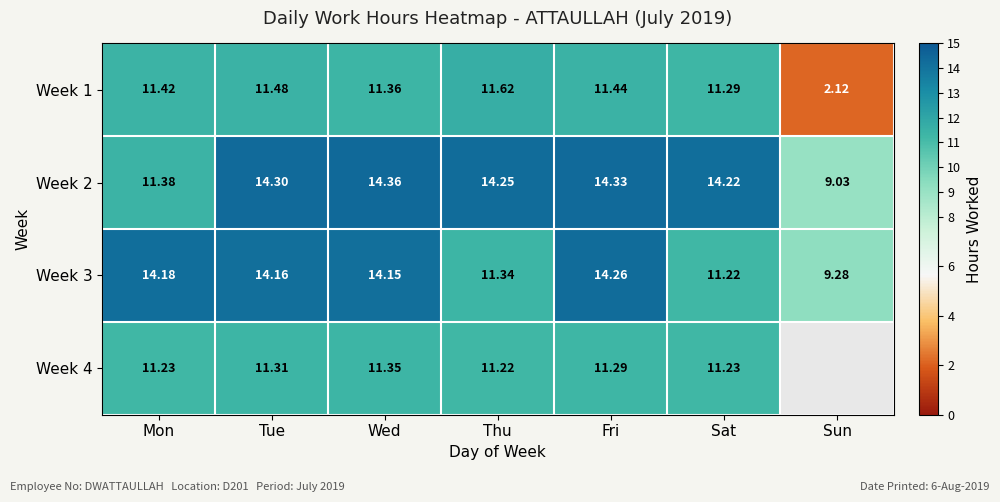

What value does the Week 1 series have at Sat?

11.3